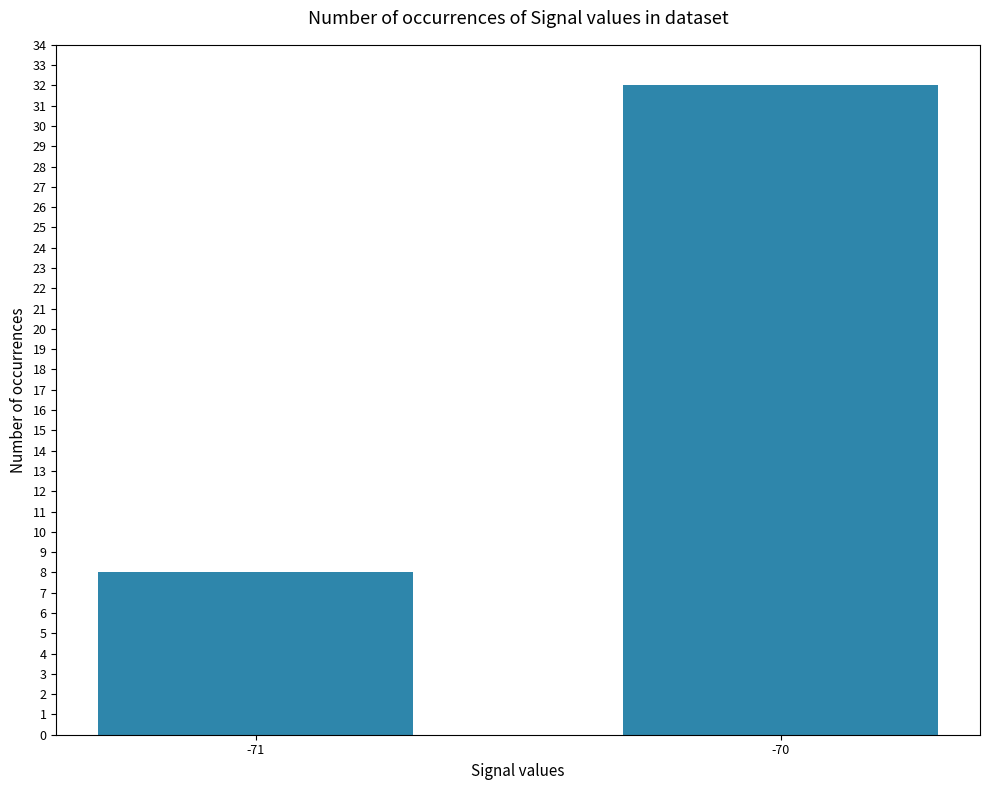

Rank the categories by value from lowest to highest.

-71, -70